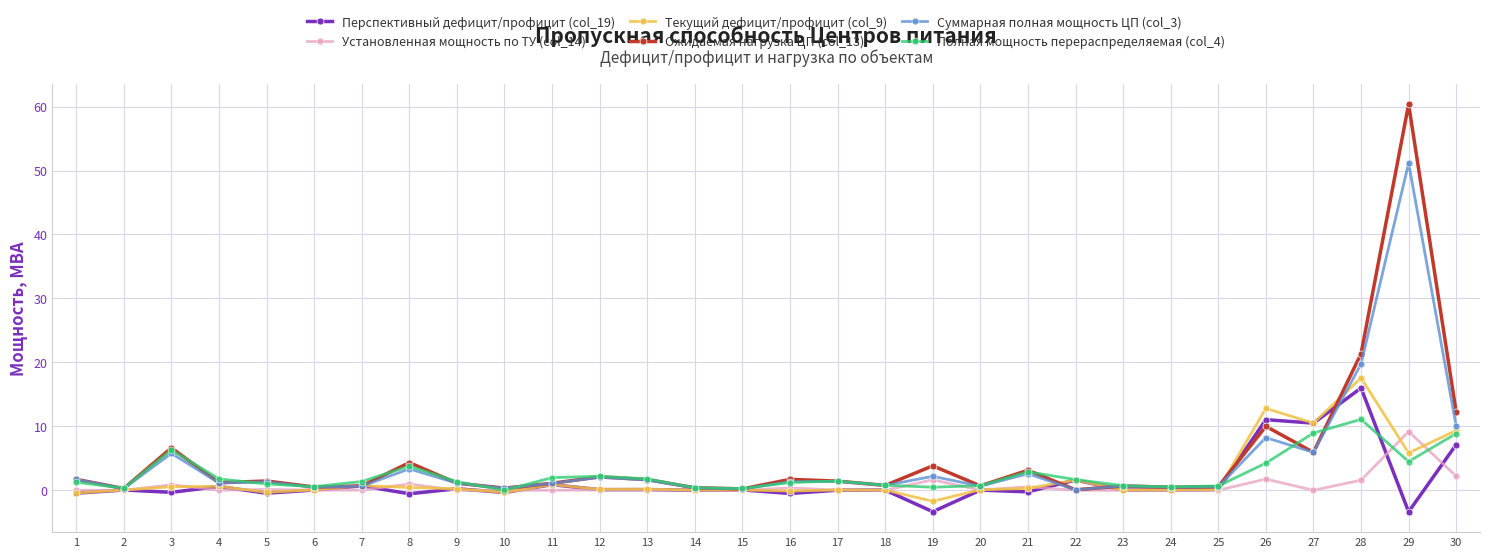

Is the value of Текущий дефицит/профицит (col_9) at 1 greater than the value of Установленная мощность по ТУ (col_14) at 16?

No